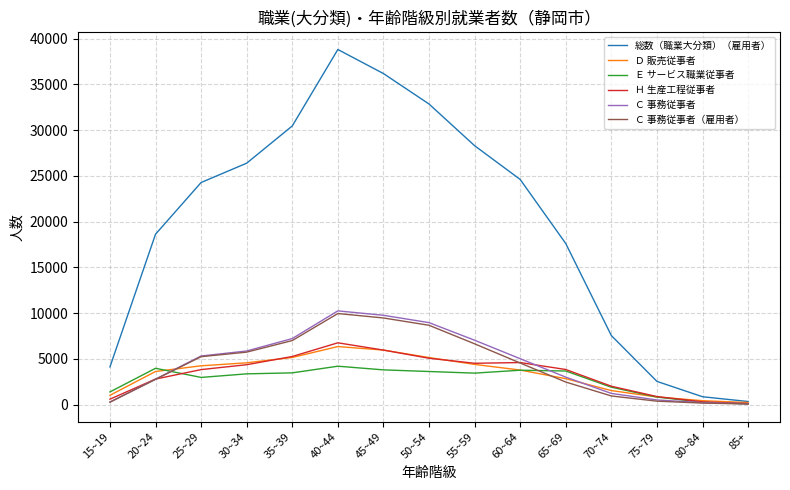

The Ｈ 生産工程従事者 series shows 6904 at 55~59. True or false?

False